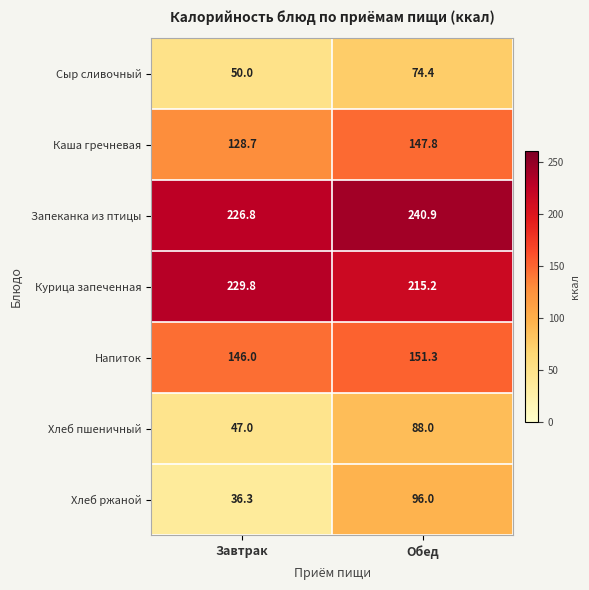

What is the sum of all Напиток values?

297.3